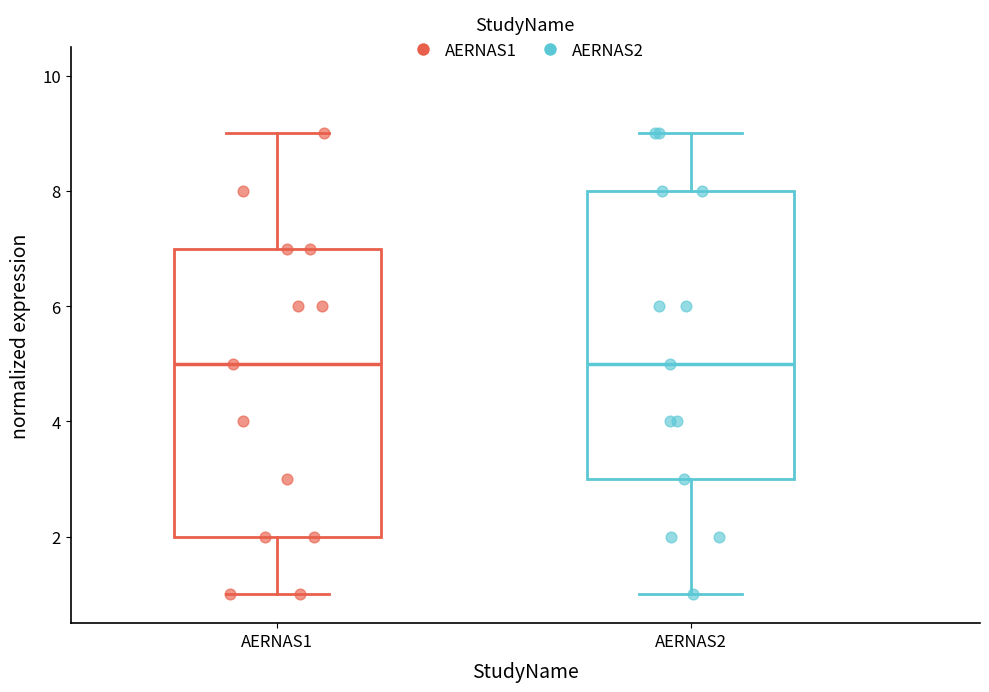

Reading left to right, transcribe this box plot: for each box, give where its median line is, the range the box spans, and where its two whiskers end, as read against the y-axis. The values are not printed on the chart, so give them approximately, as read against the axis.

AERNAS1: median 5, box 2 to 7, whiskers 1 to 9
AERNAS2: median 5, box 3 to 8, whiskers 1 to 9